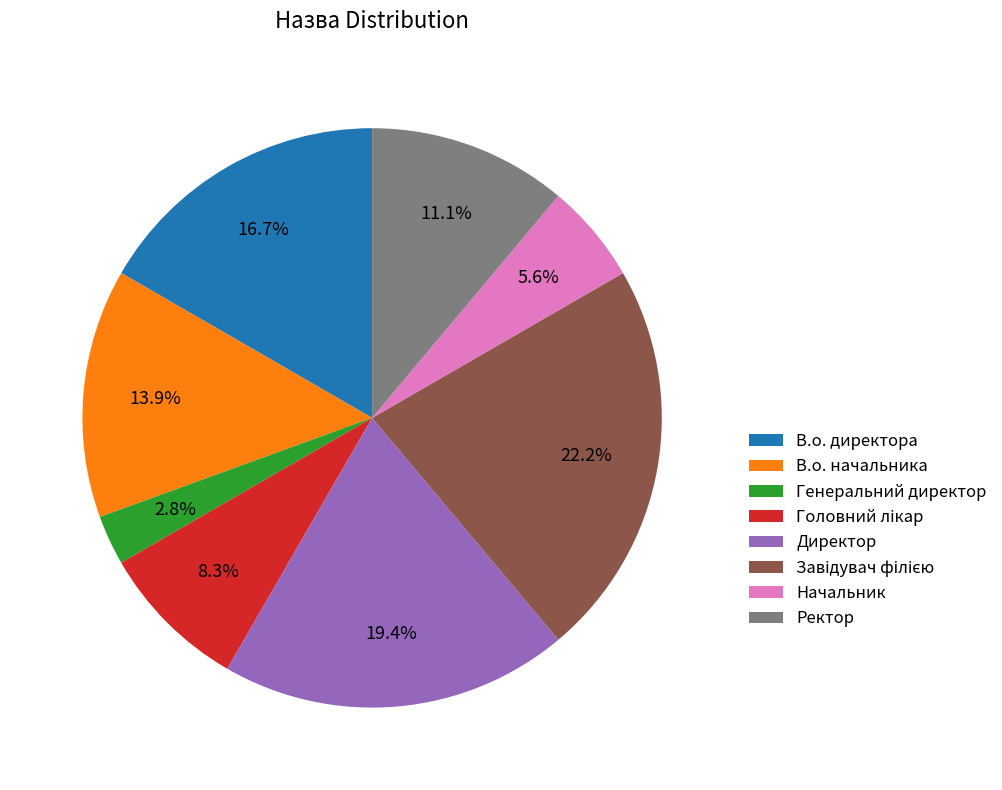

To the nearest percent, what portion does Директор represent?

19%